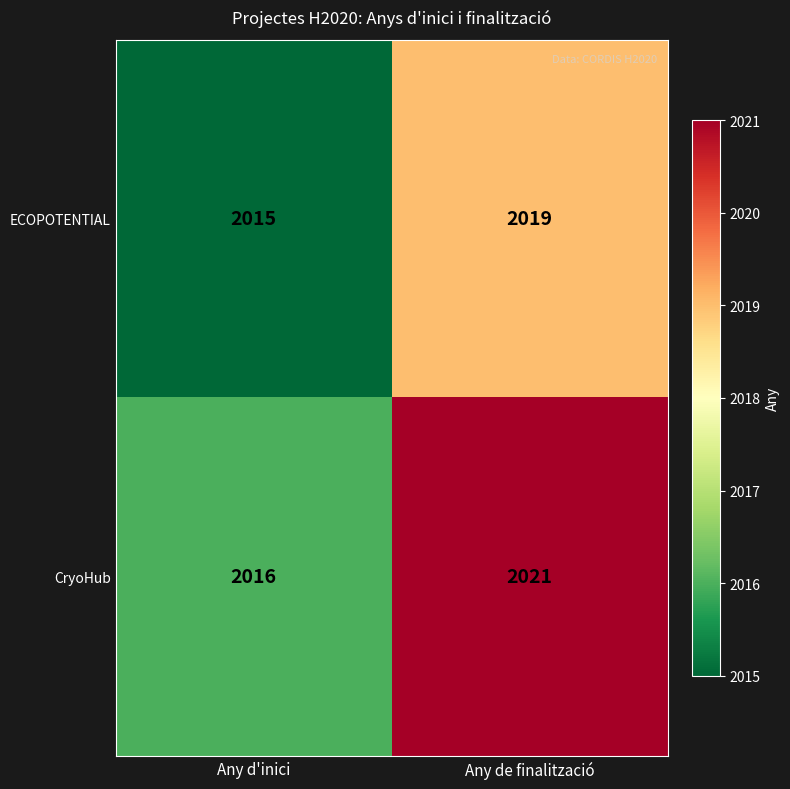

At which category is the sum across all series the highest?

Any de finalització